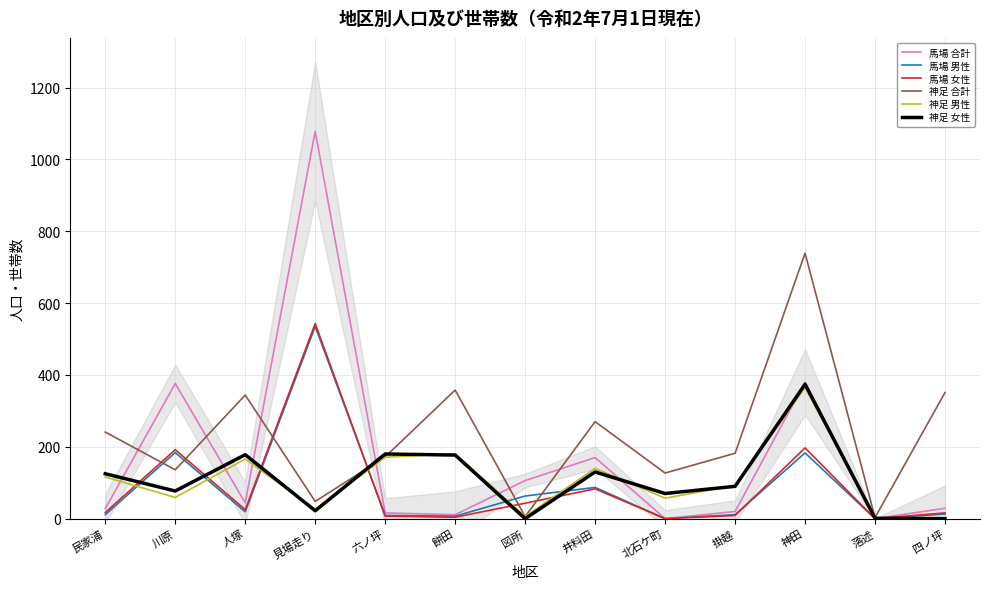

The 馬場 合計 series shows 449 at 落述. True or false?

False